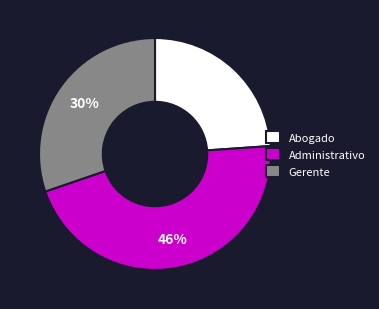

How many slices are in this pie chart?

3